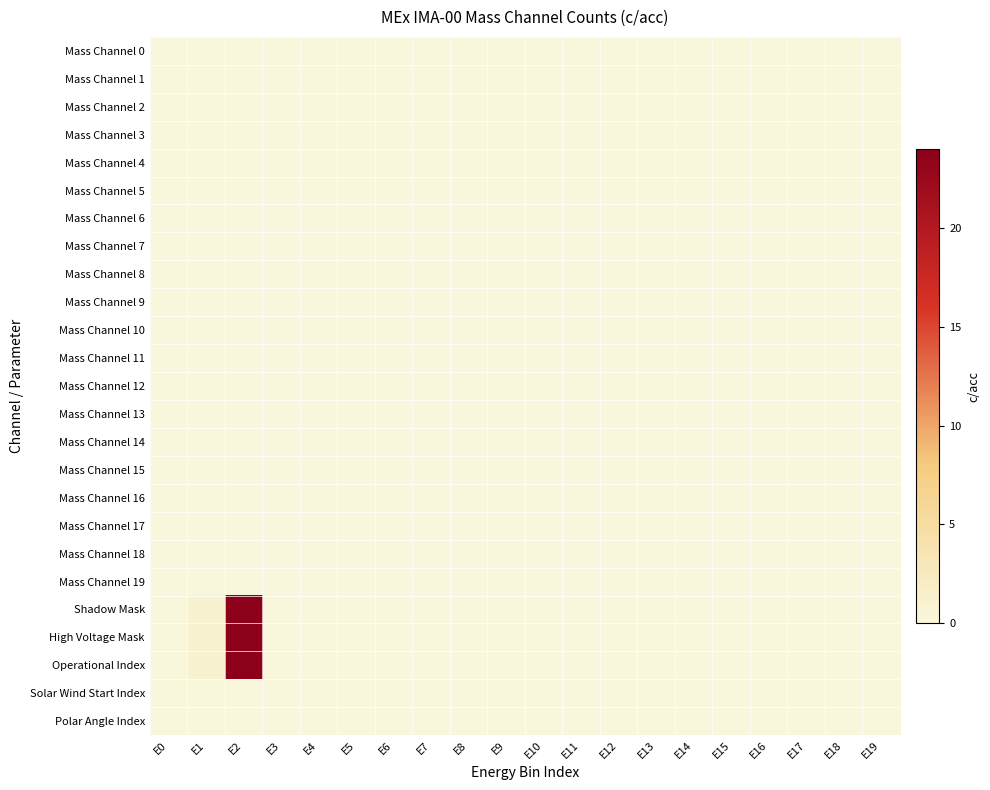

List the series in order of their peak value, lowest first.

Mass Channel 0, Mass Channel 1, Mass Channel 2, Mass Channel 3, Mass Channel 4, Mass Channel 5, Mass Channel 6, Mass Channel 7, Mass Channel 8, Mass Channel 9, Mass Channel 10, Mass Channel 11, Mass Channel 12, Mass Channel 13, Mass Channel 14, Mass Channel 15, Mass Channel 16, Mass Channel 17, Mass Channel 18, Mass Channel 19, Solar Wind Start Index, Polar Angle Index, Shadow Mask, High Voltage Mask, Operational Index